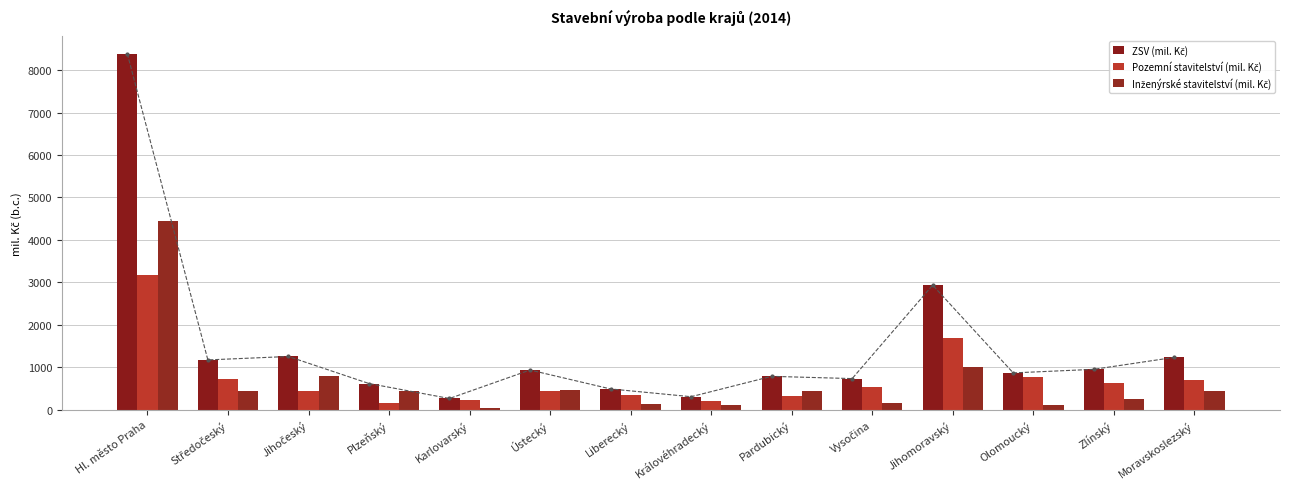

At which label does ZSV (mil. Kč) reach its peak?

Hl. město Praha